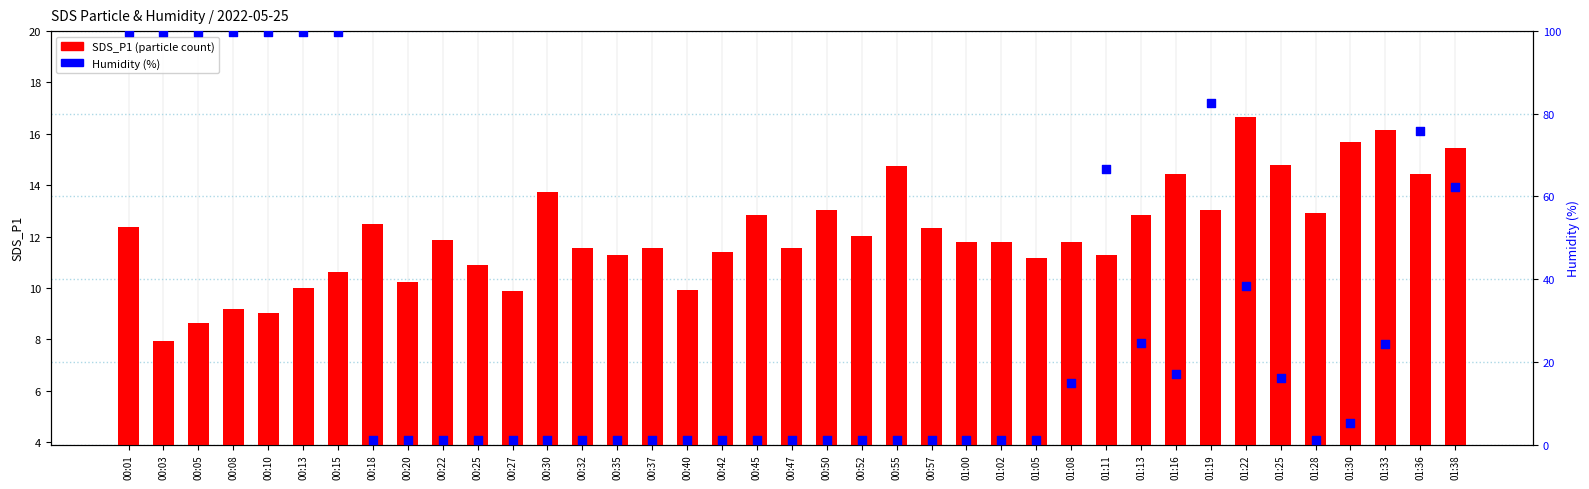

At how many categories does at least one series exceed 47?

11